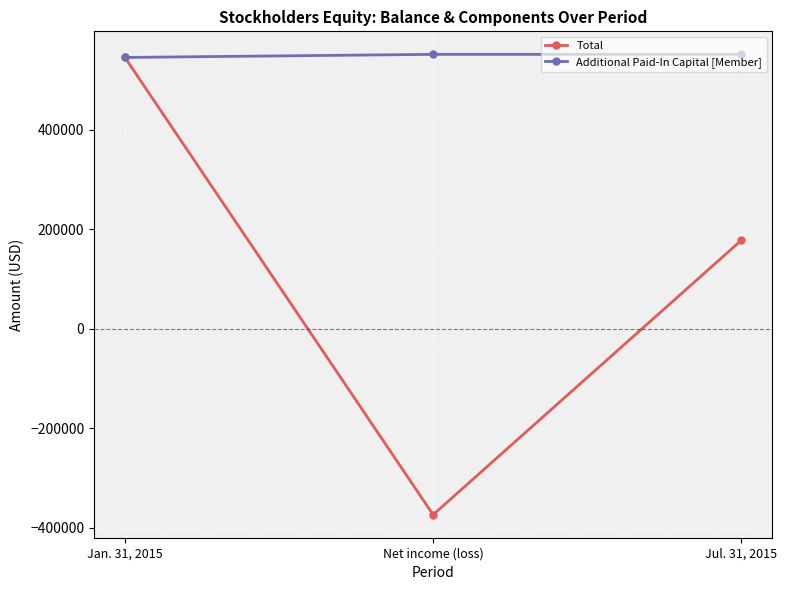

True or false: Additional Paid-In Capital [Member] has a value of 551236 at Jul. 31, 2015.

True